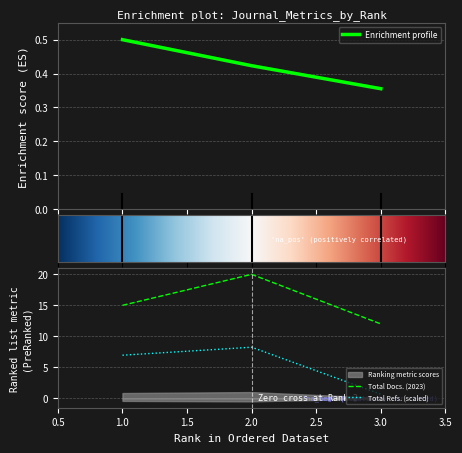

Which has a higher value, 2 or 1?

1